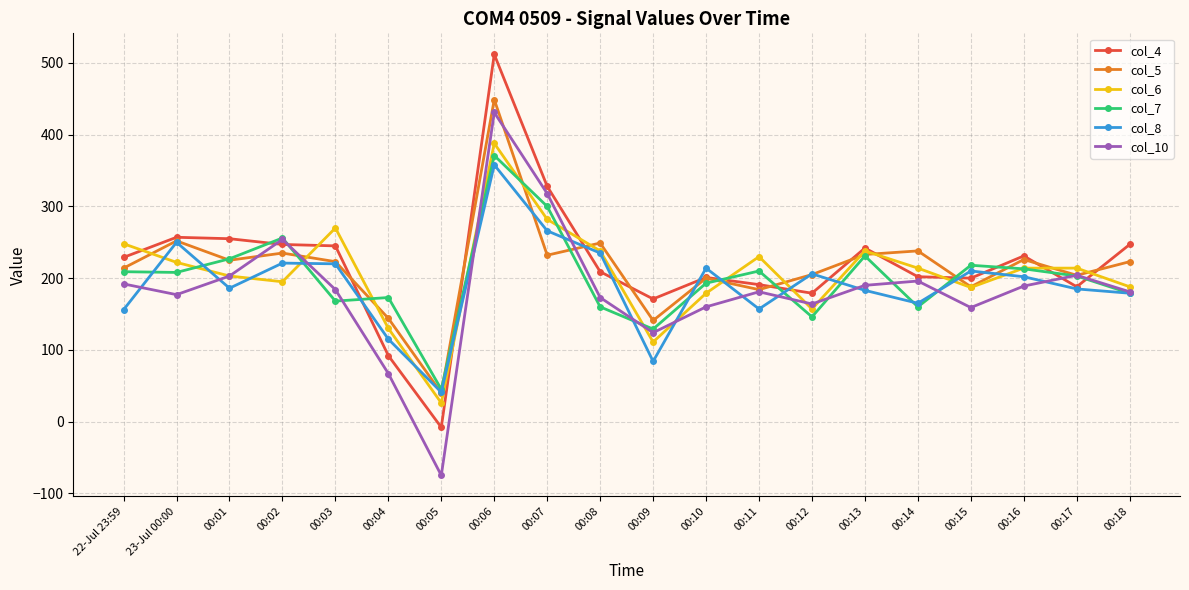

At which category does col_10 reach its first local peak?

00:02